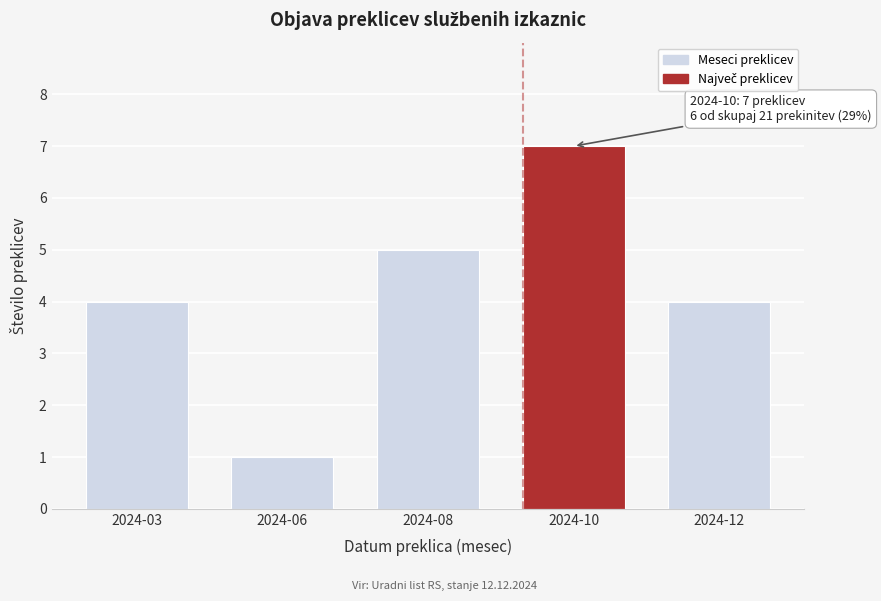

Reading left to right, what are all the values shown in this chart?

2024-03=4	2024-06=1	2024-08=5	2024-10=7	2024-12=4